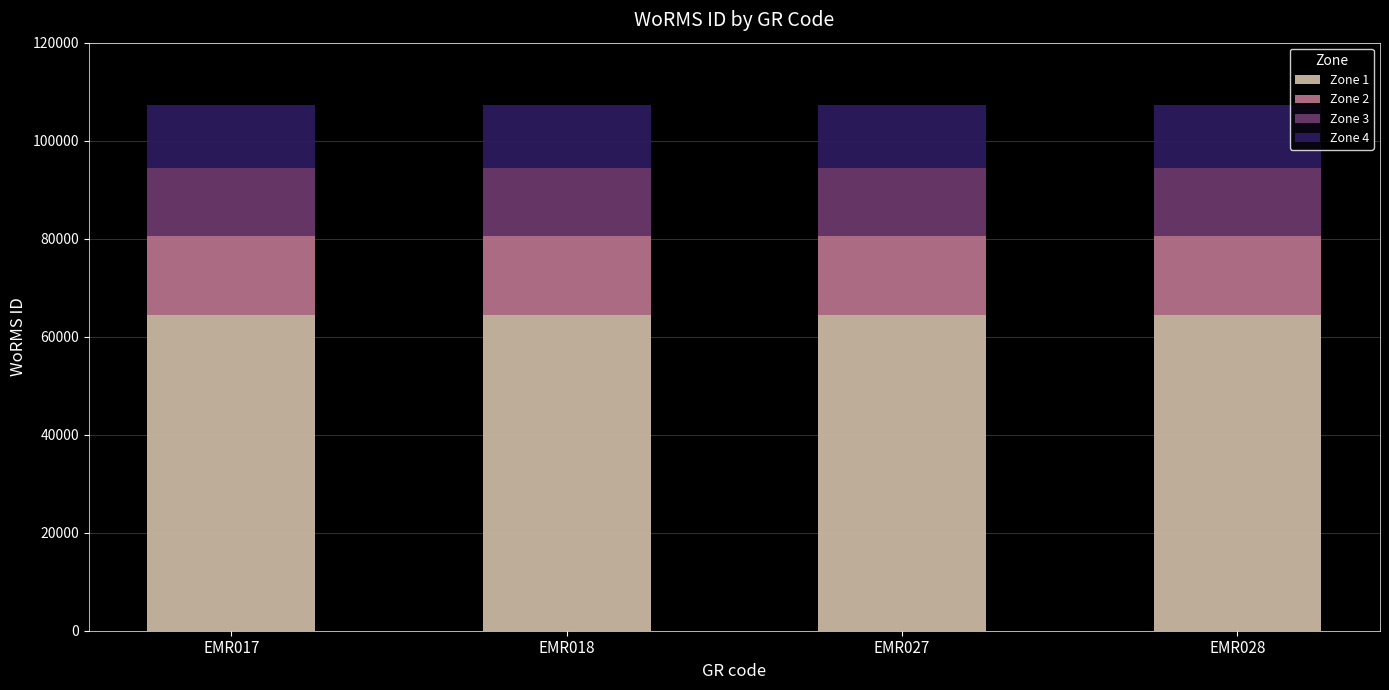

What is the total value across all series at EMR018?

107319.0